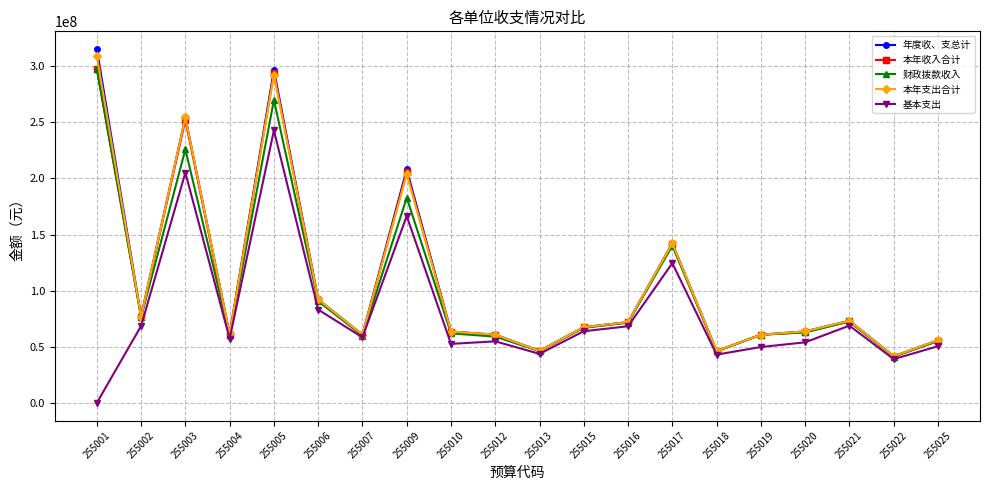

What is the average value of the 本年收入合计 series?

106356924.7